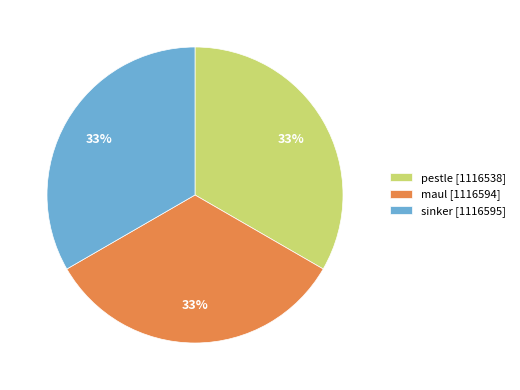

What is the ratio of the value at pestle [1116538] to the value at sinker [1116595]?

1.0